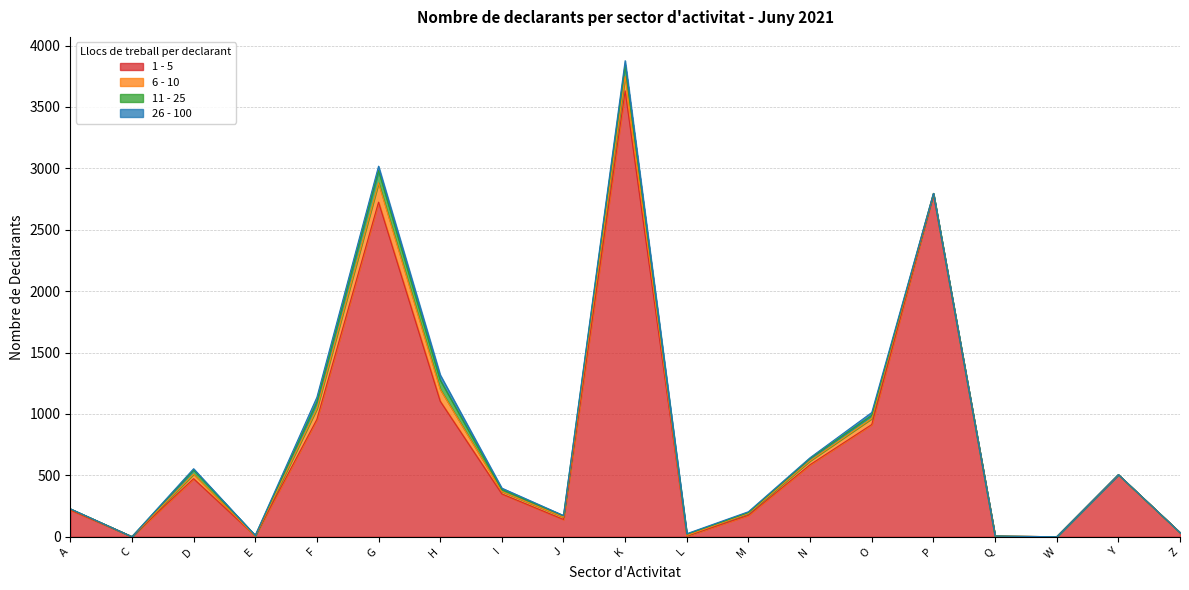

The 11 - 25 series shows 1 at Y. True or false?

True